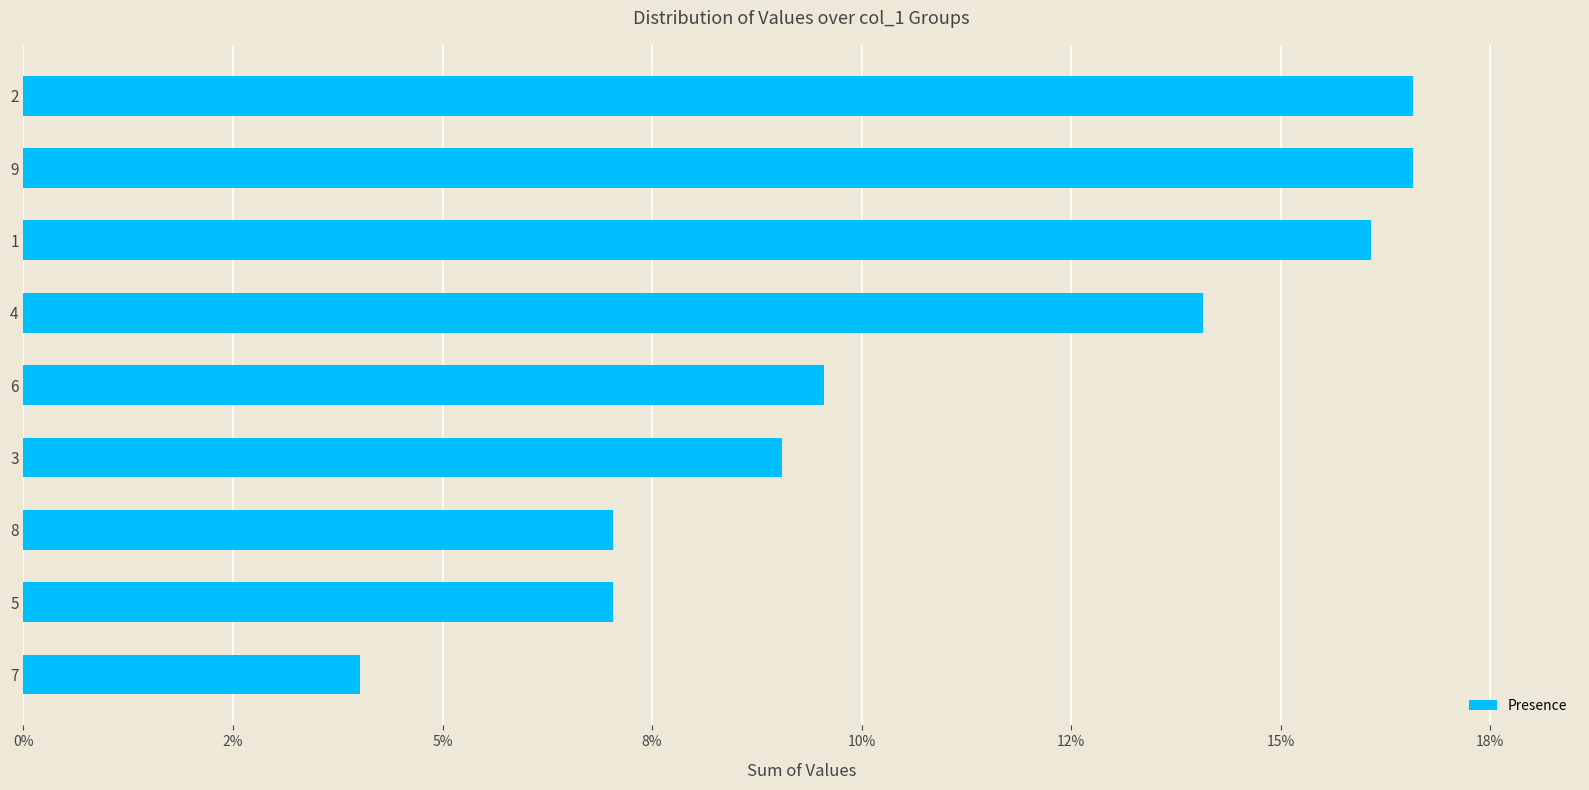

Are the bars horizontal?

Yes